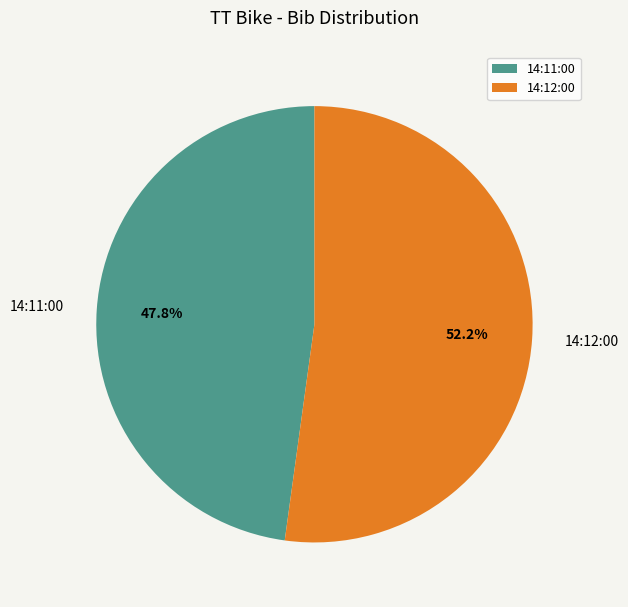

Approximately how many times larger is the value at 14:12:00 compared to 14:11:00?

1.1